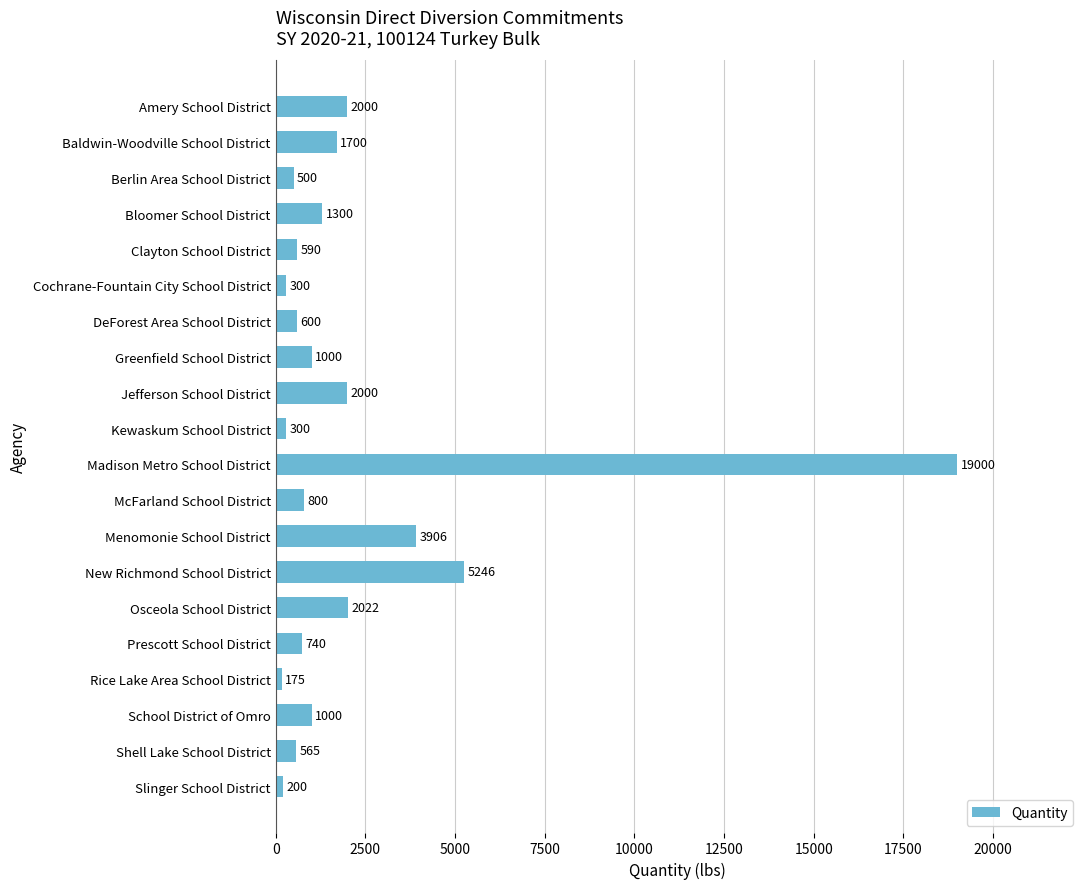

What is the sum of all values?

43944